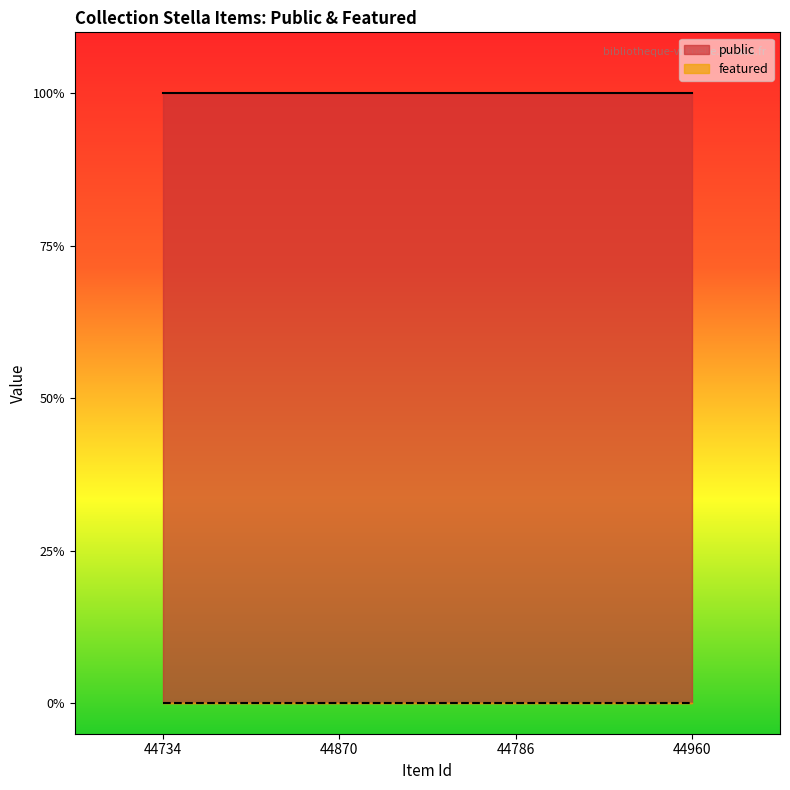

How many lines are shown in the chart?

2